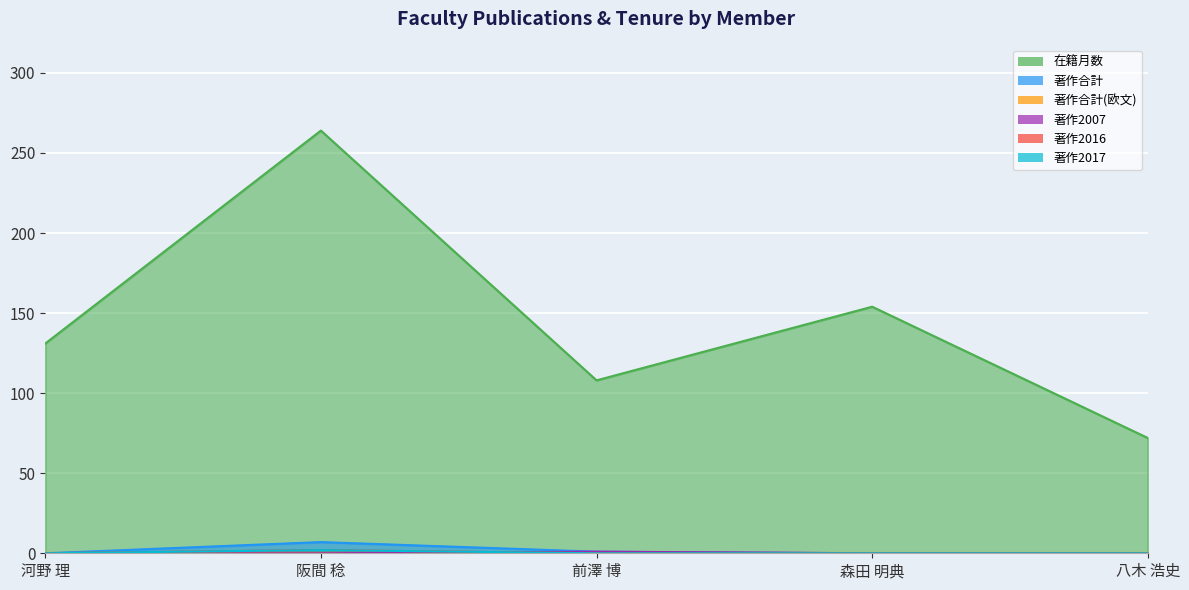

Does the chart display data point markers on the line(s)?

No